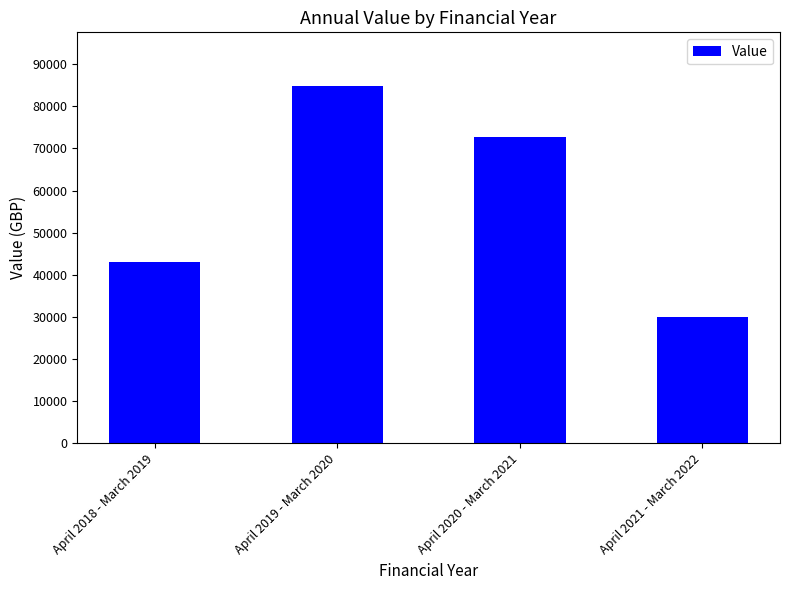

What is the change in value from April 2019 - March 2020 to April 2021 - March 2022?

-54766.8